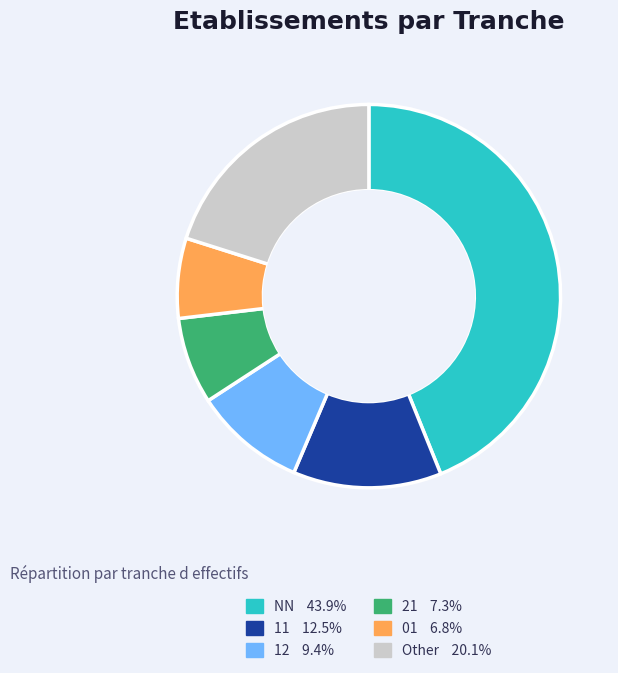

Is there a majority slice in this chart?

No